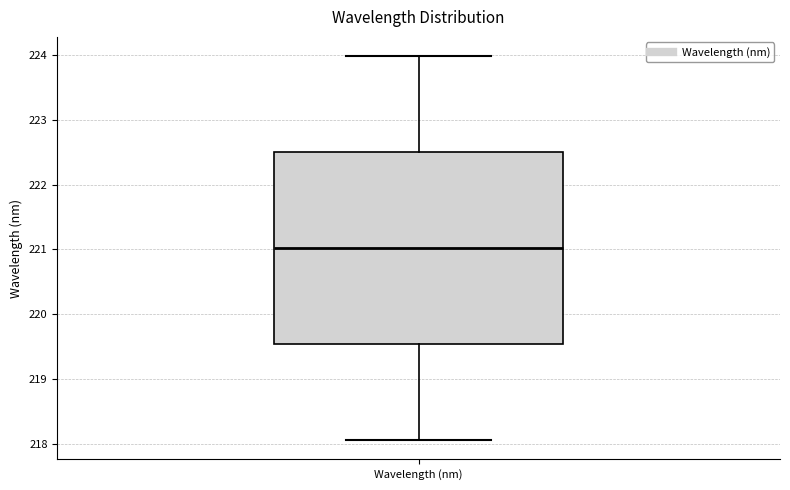

Where is the upper edge of the box for Wavelength (nm) on the y-axis? The values are not printed on the chart, so give them approximately, as read against the axis.

222.5